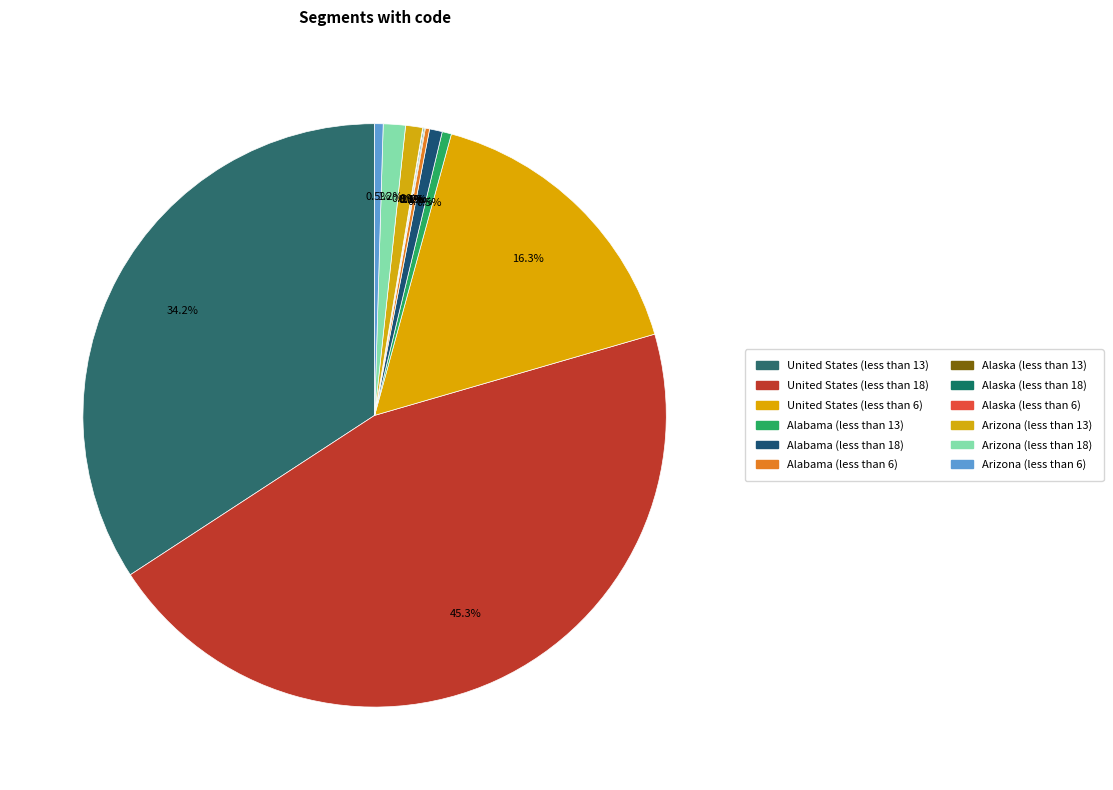

What is the smallest slice in the pie chart?

Alaska (less than 6)